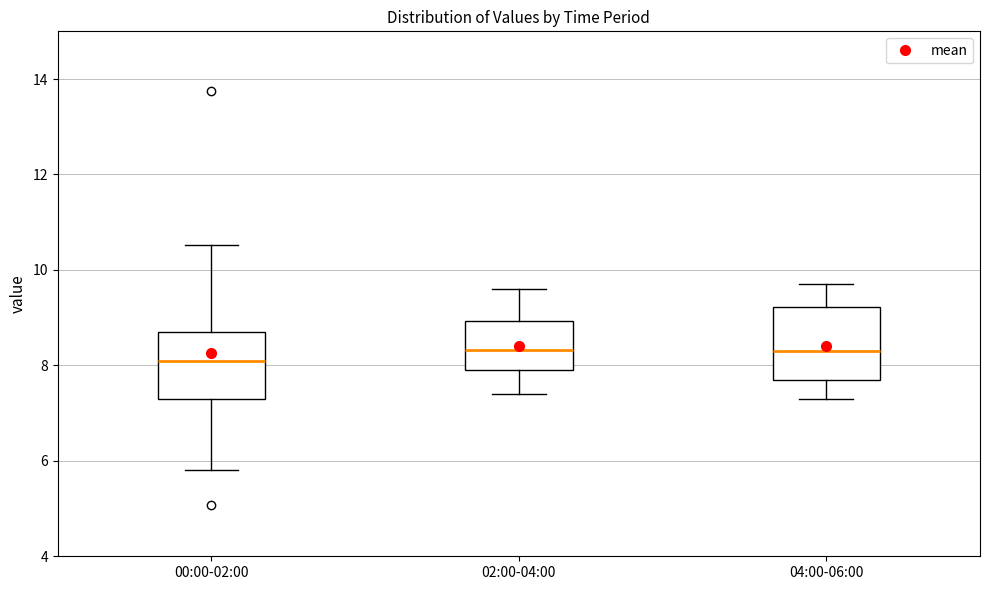

Reading left to right, read every box against the y-axis: the position of its median line, the range the box covers, and the ends of its whiskers. The values are not printed on the chart, so give them approximately, as read against the axis.

00:00-02:00: median 8.0, box 7.4 to 8.6, whiskers 5.8 to 10.6
02:00-04:00: median 8.4, box 8.0 to 9.0, whiskers 7.4 to 9.6
04:00-06:00: median 8.4, box 7.8 to 9.2, whiskers 7.4 to 9.8